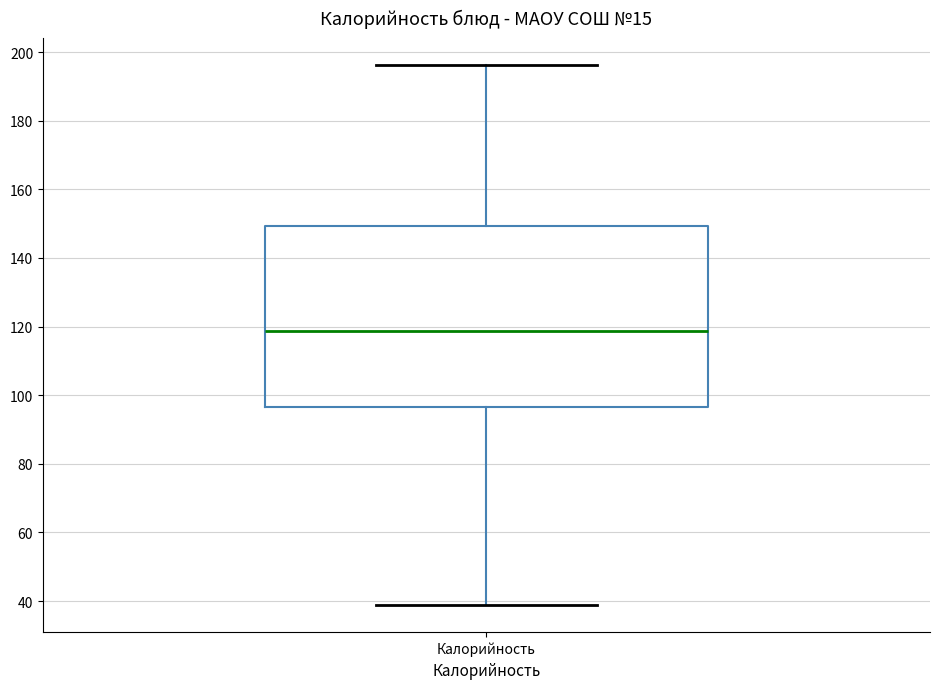

Read this box plot against the y-axis: the position of the median line, the range covered by the box, and the ends of both whiskers. The values are not printed on the chart, so give them approximately, as read against the axis.

median 118, box 96 to 150, whiskers 38 to 196